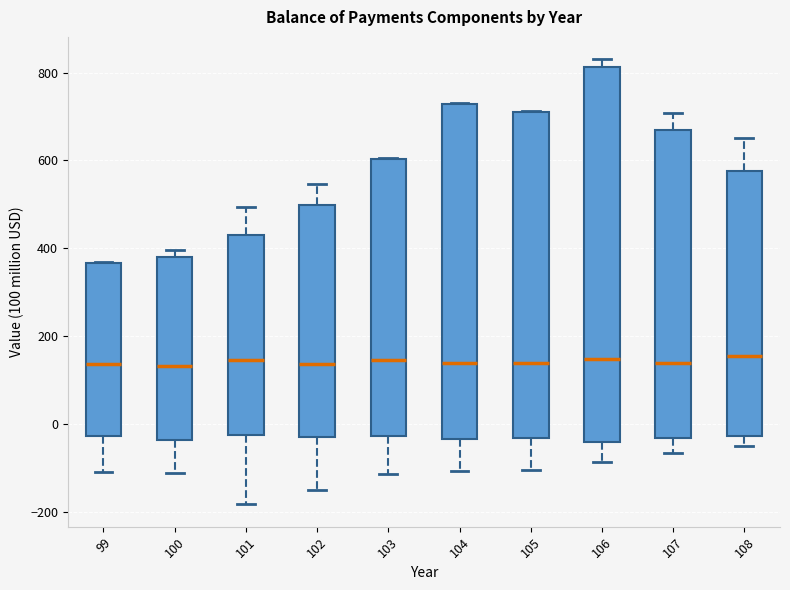

Comparing the boxes themselves (not the whiskers), which one is the tallest?

106